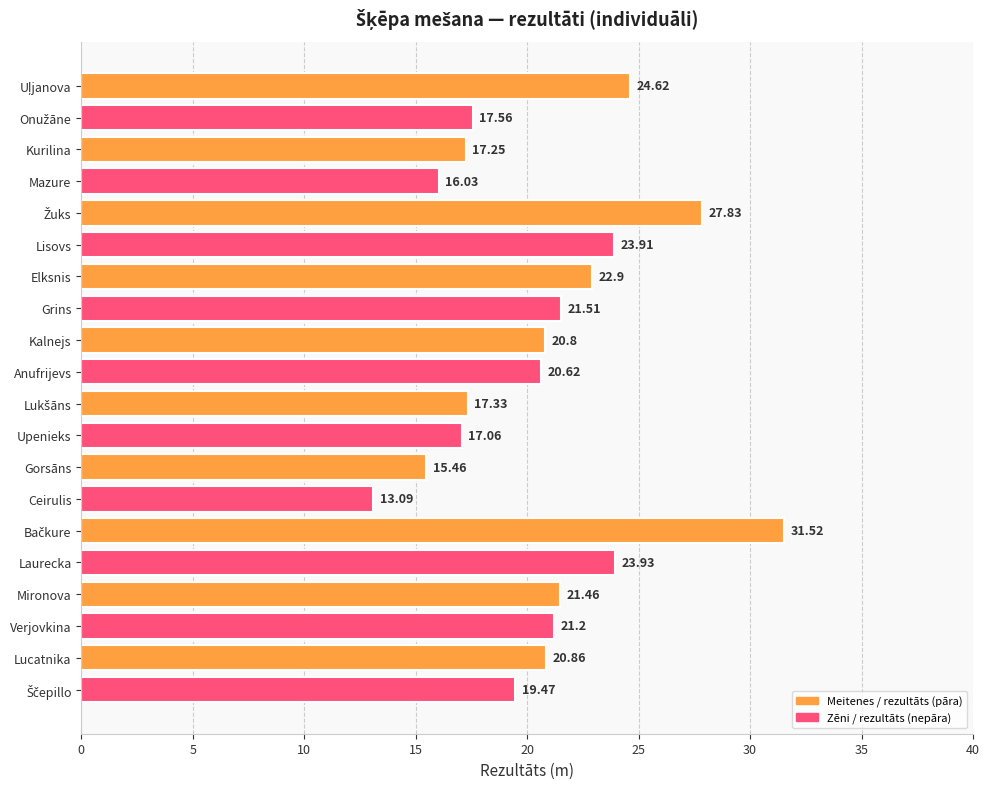

Does the chart contain stacked bars?

No